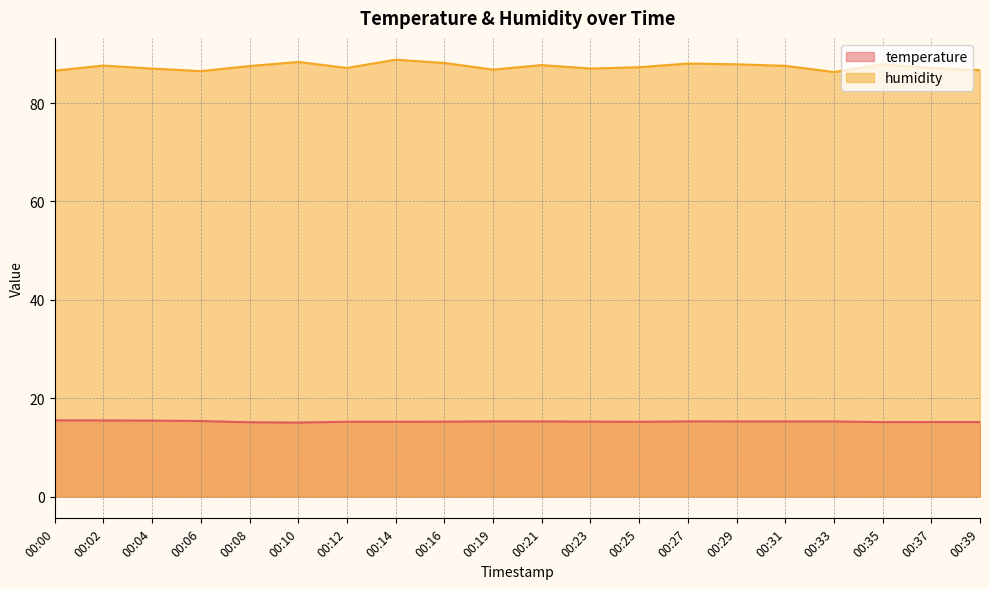

Read the temperature value at 00:31.

15.3